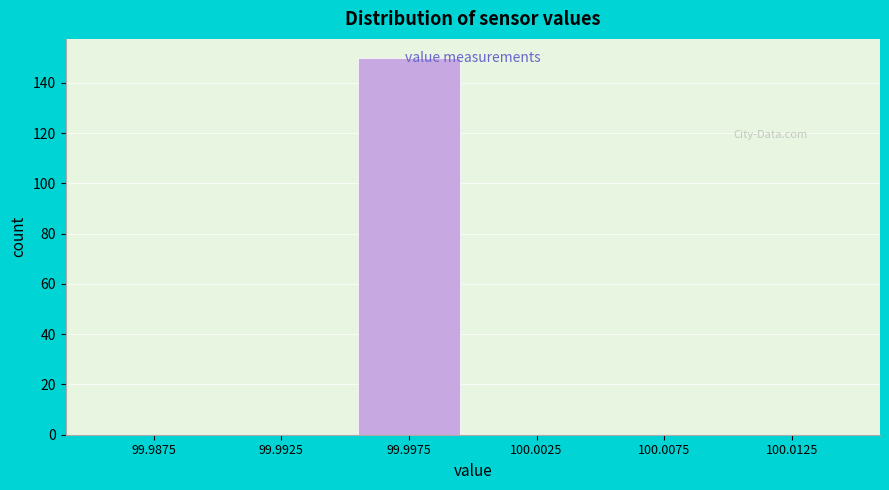

What is the greatest value displayed?

150